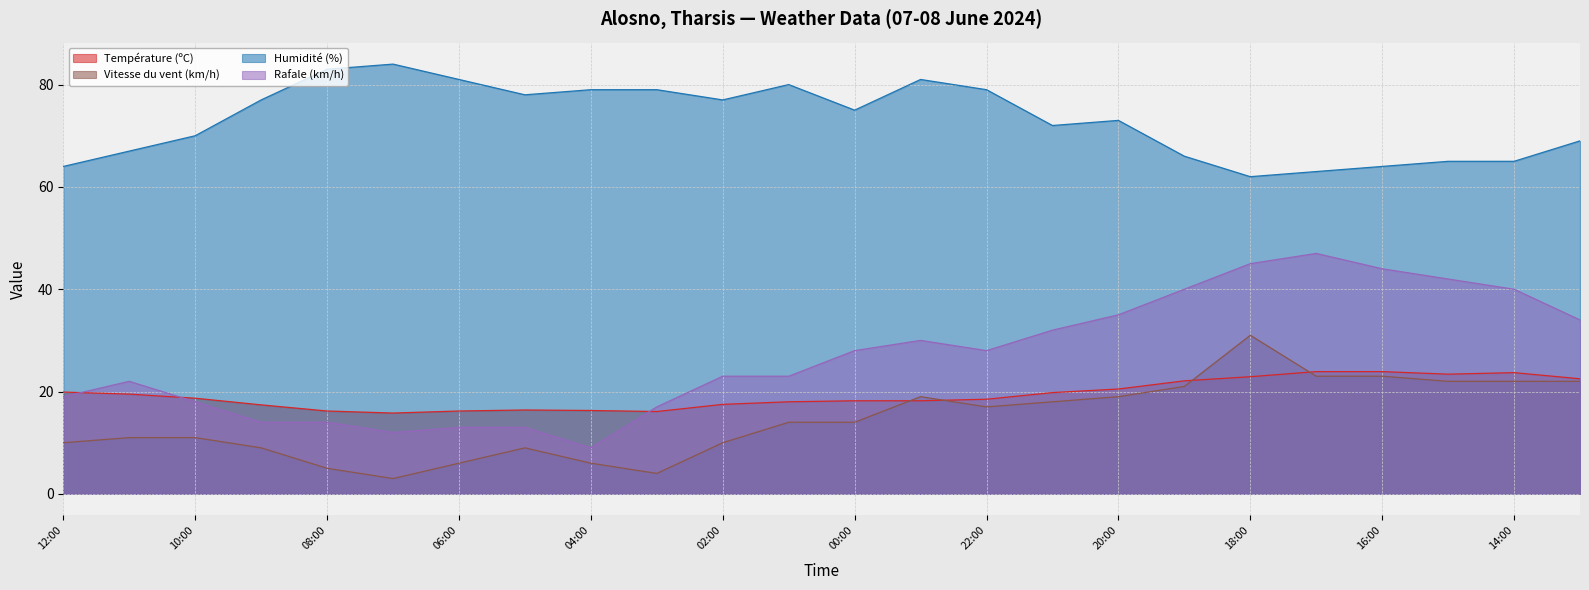

What is the value of the Température (ºC) point at the 6th from the left?

15.8